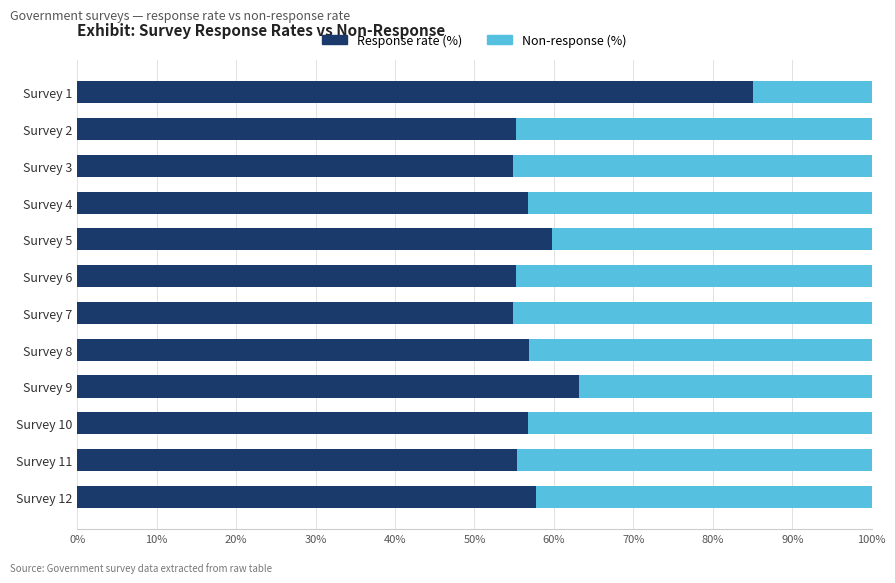

What is the average value of the Response rate (%) series?

59.3